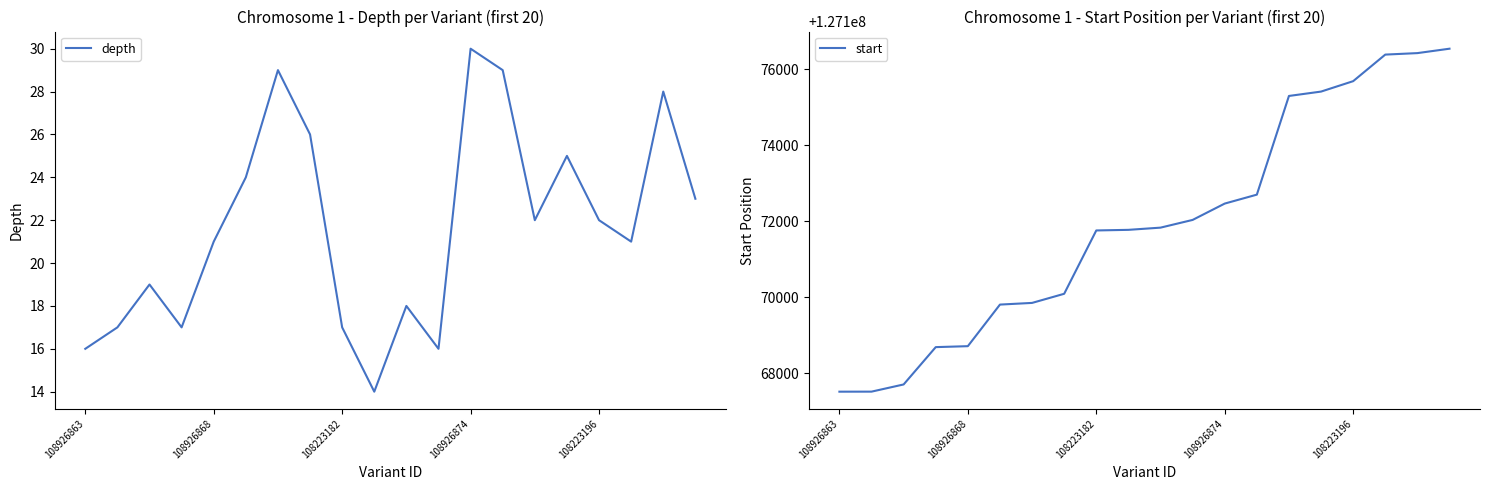

True or false: depth and start intersect in this chart.

False